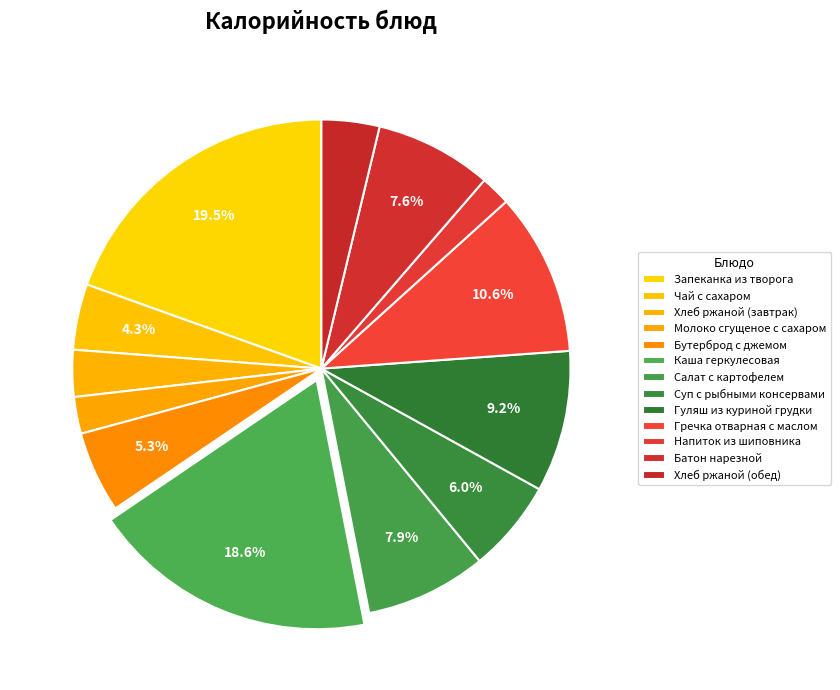

Which slice is the largest?

Запеканка из творога